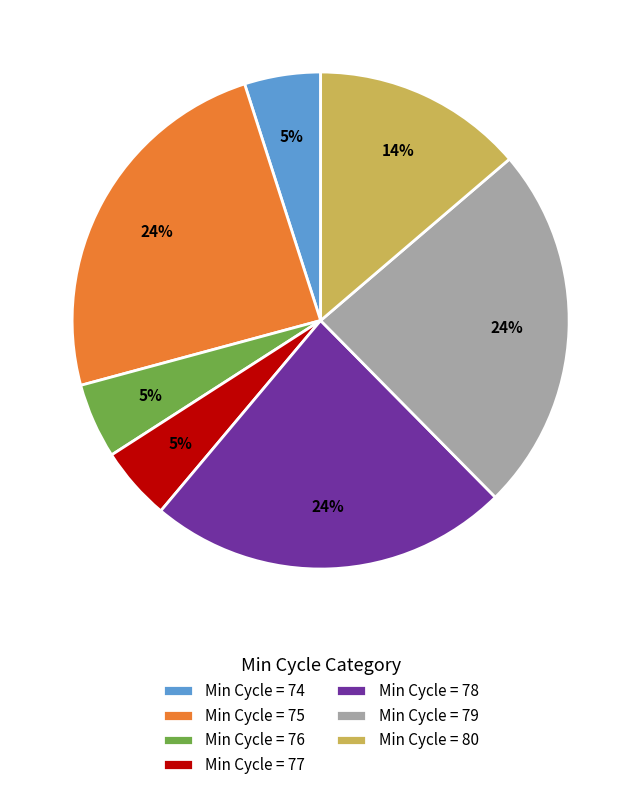

What is the ratio of the value at Min Cycle = 79 to the value at Min Cycle = 78?

1.0